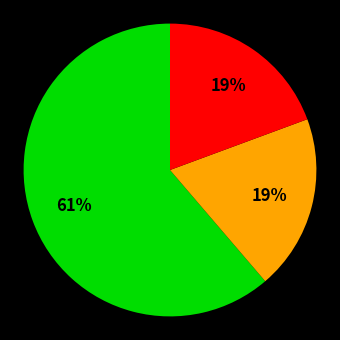

Does any single category account for the majority?

Yes